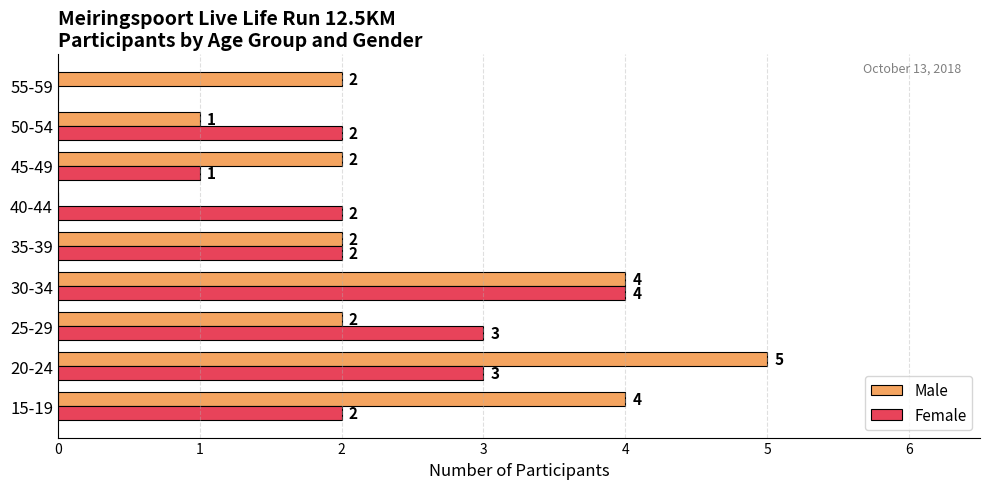

What is the highest value of the Female series?

4